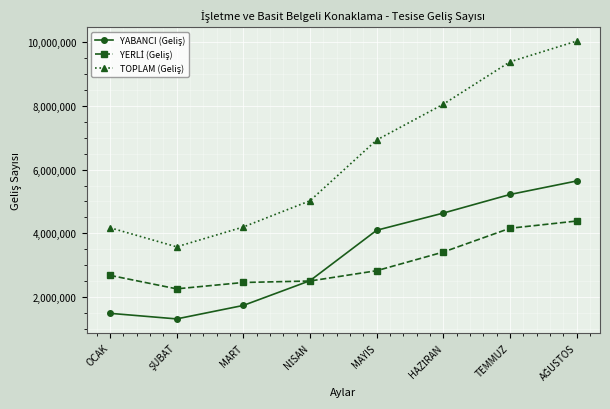

What is the total value across all series at TEMMUZ?

18758696